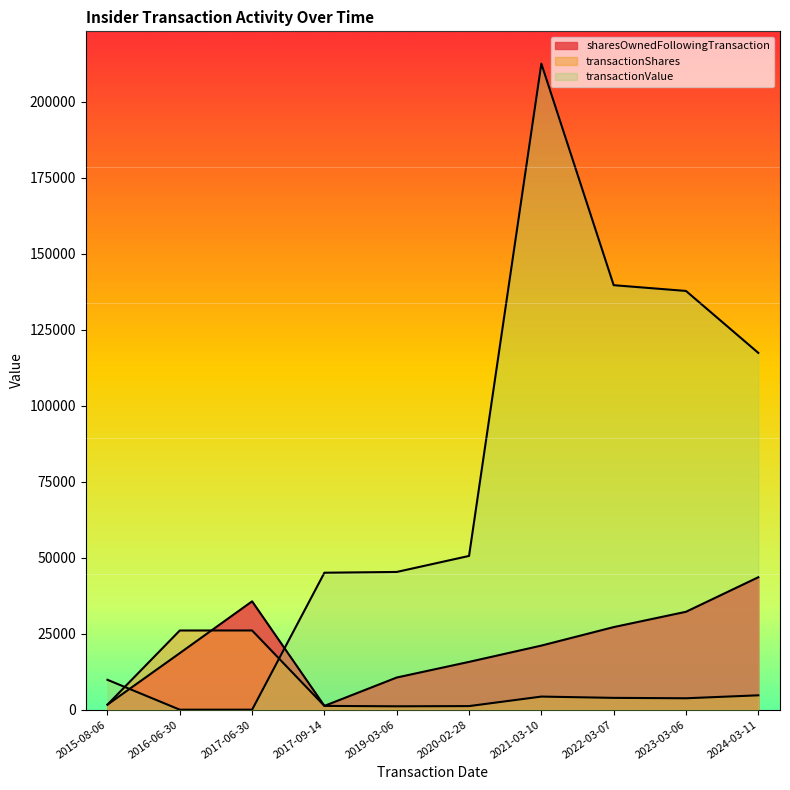

Rank the series by their average value, from lowest to highest.

transactionShares, sharesOwnedFollowingTransaction, transactionValue